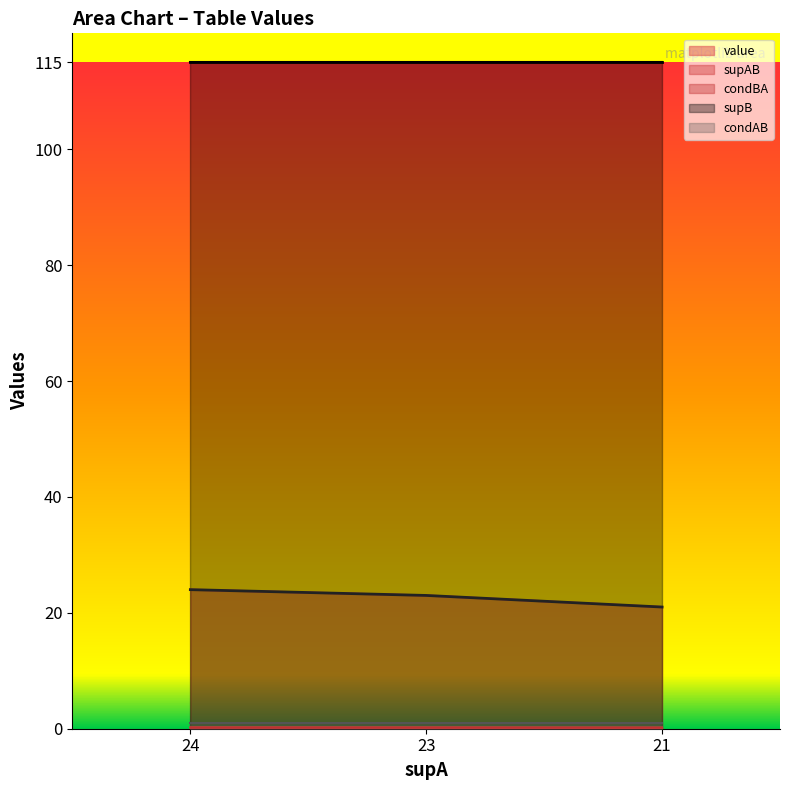

At which label does supAB reach its minimum?

21